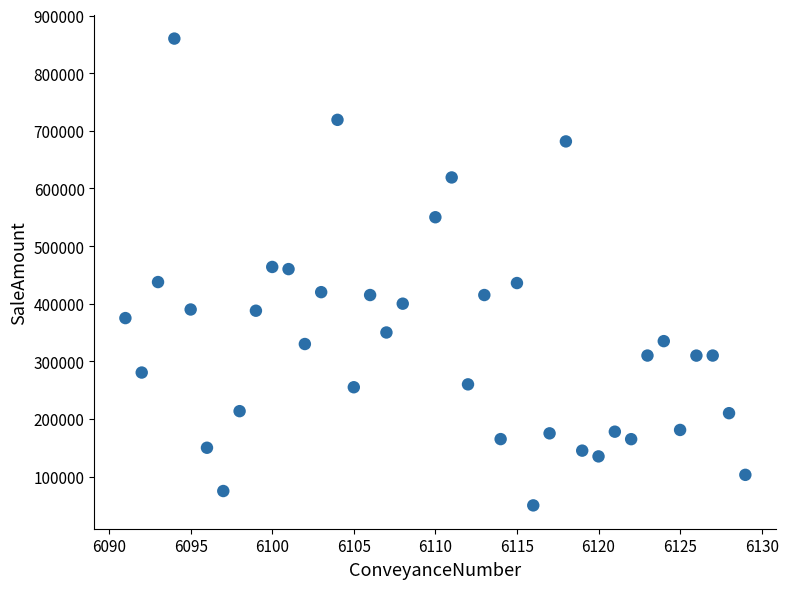

What is the range of Y values (max minus min)?

810000